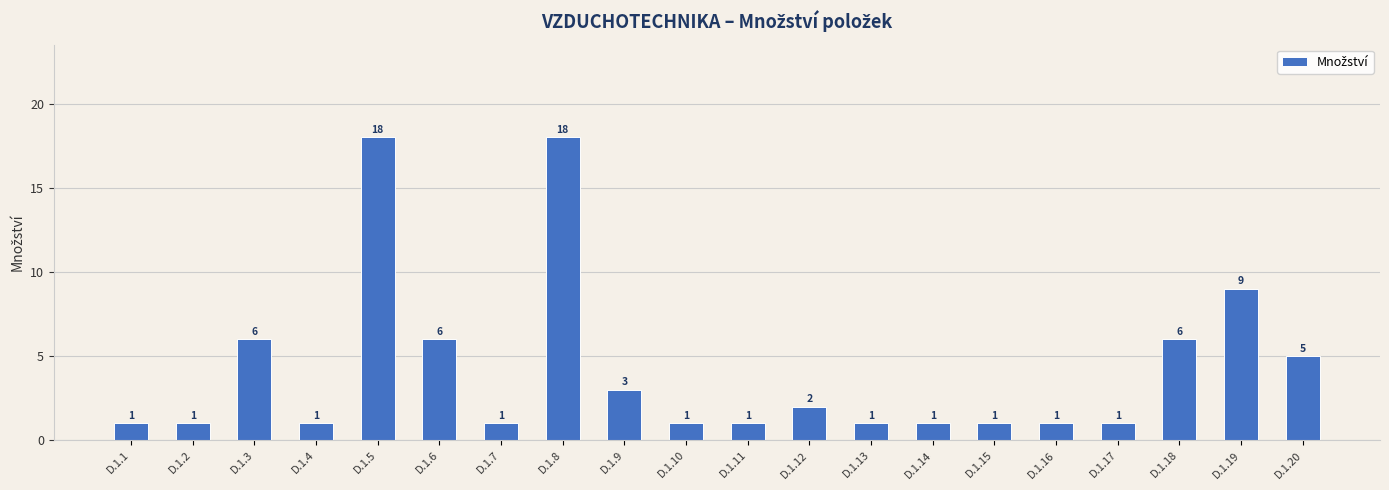

What is the value of the 4th bar from the left?

1